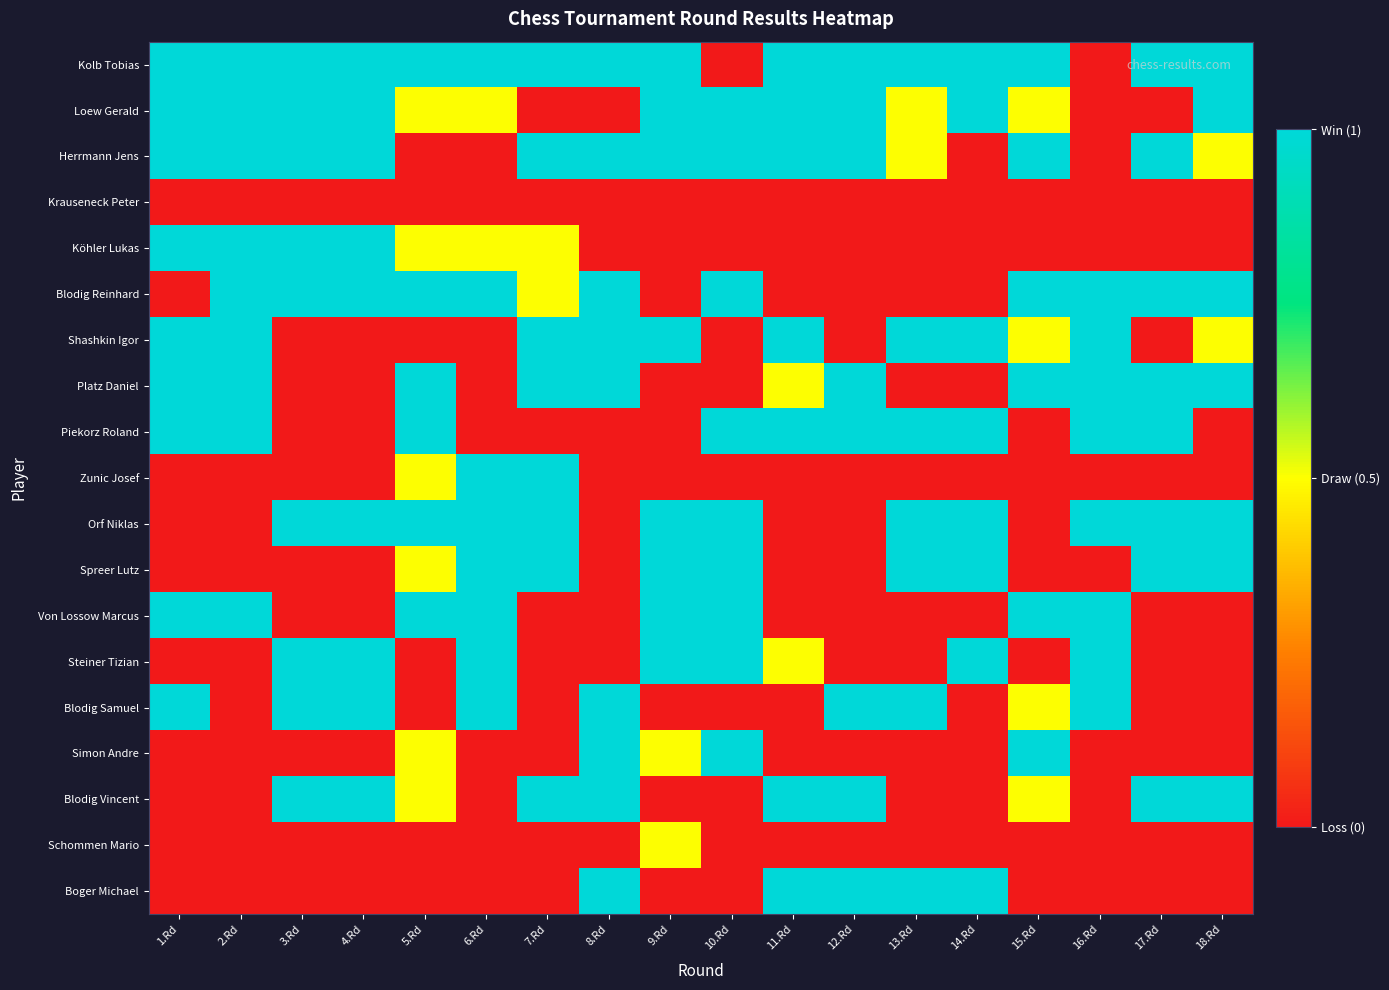

Count the number of categories in the chart.

18